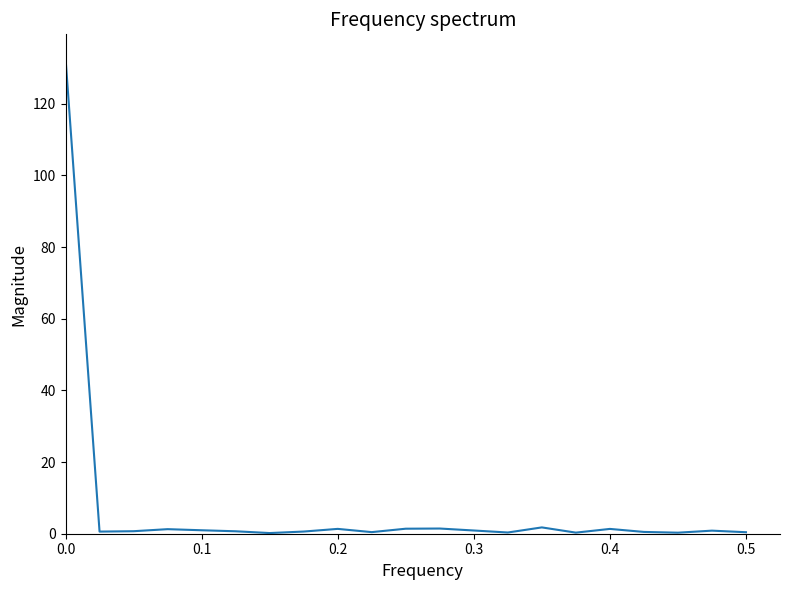

What is the difference between the maximum and minimum values?

132.6